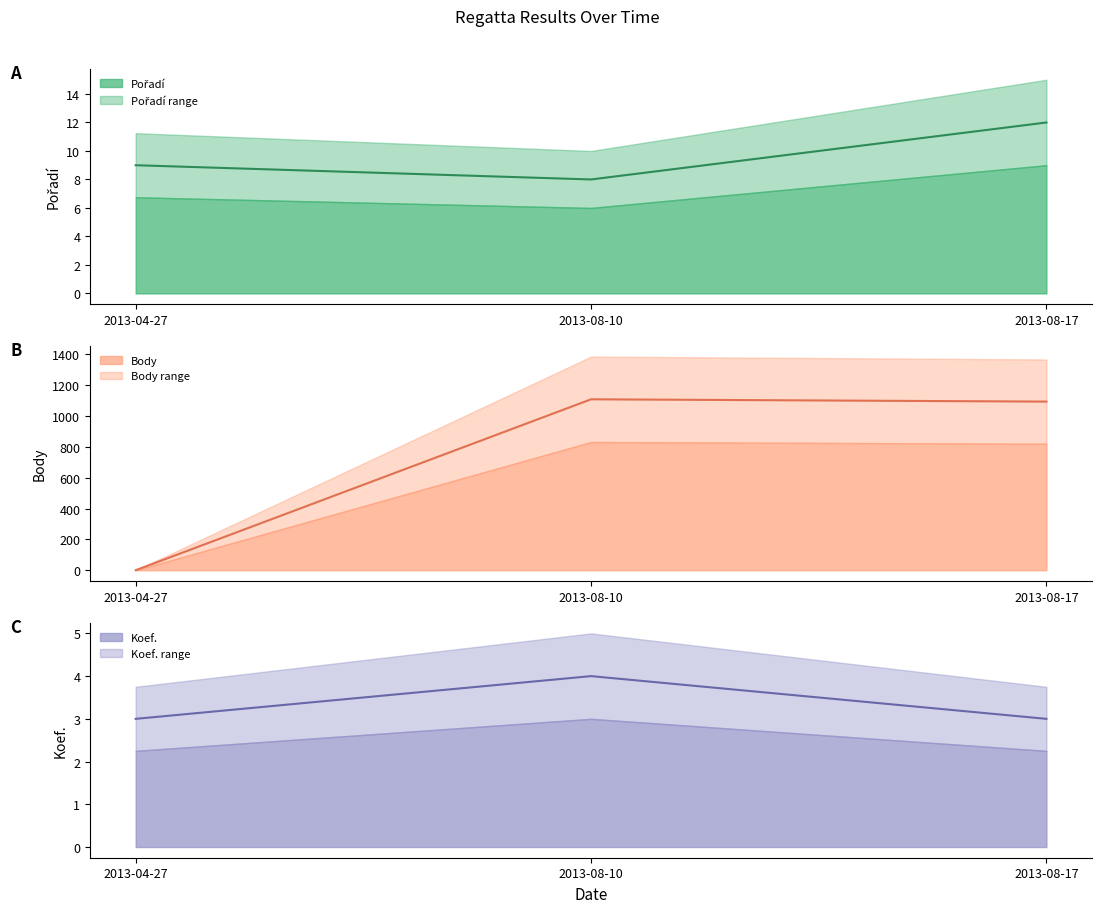

Which series has the largest total across all categories?

Body